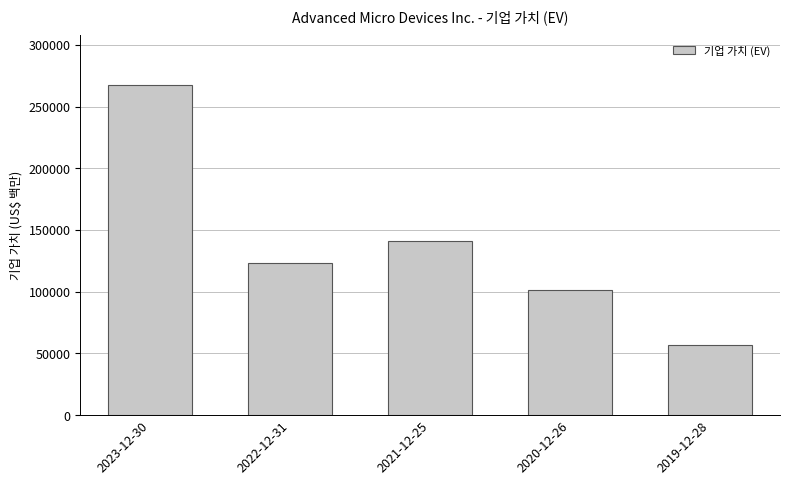

Reading right to left, list all the values displayed in this chart.

56823	101774	140717	123541	267646